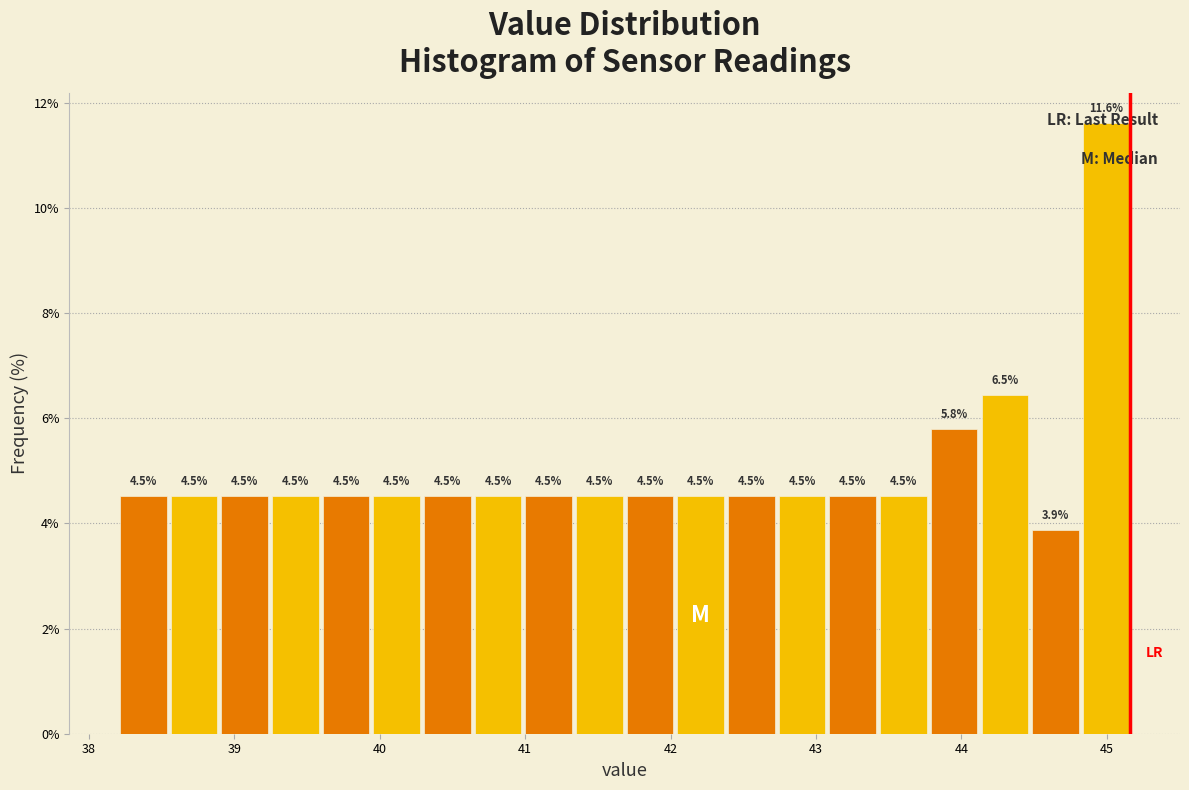

Around what value on the x-axis is the tallest bar? Give the approximate position of its centre, as read against the axis.

45.0